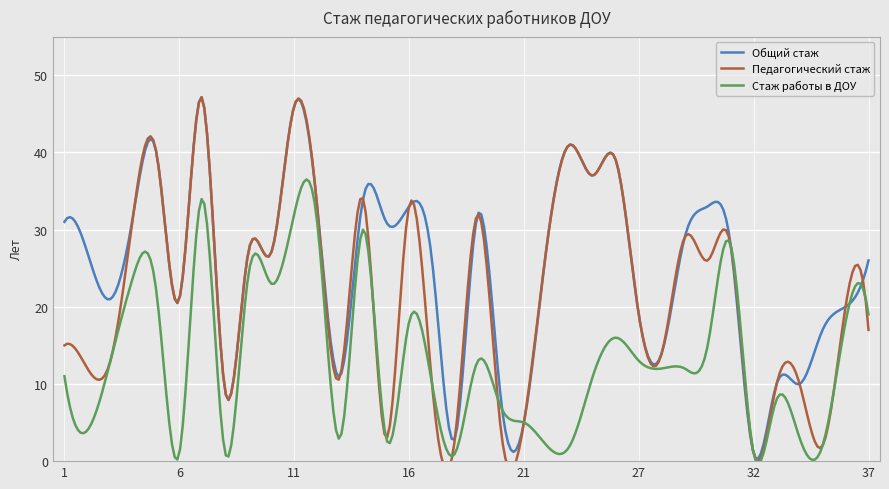

What is the total value across all series at 30?

74